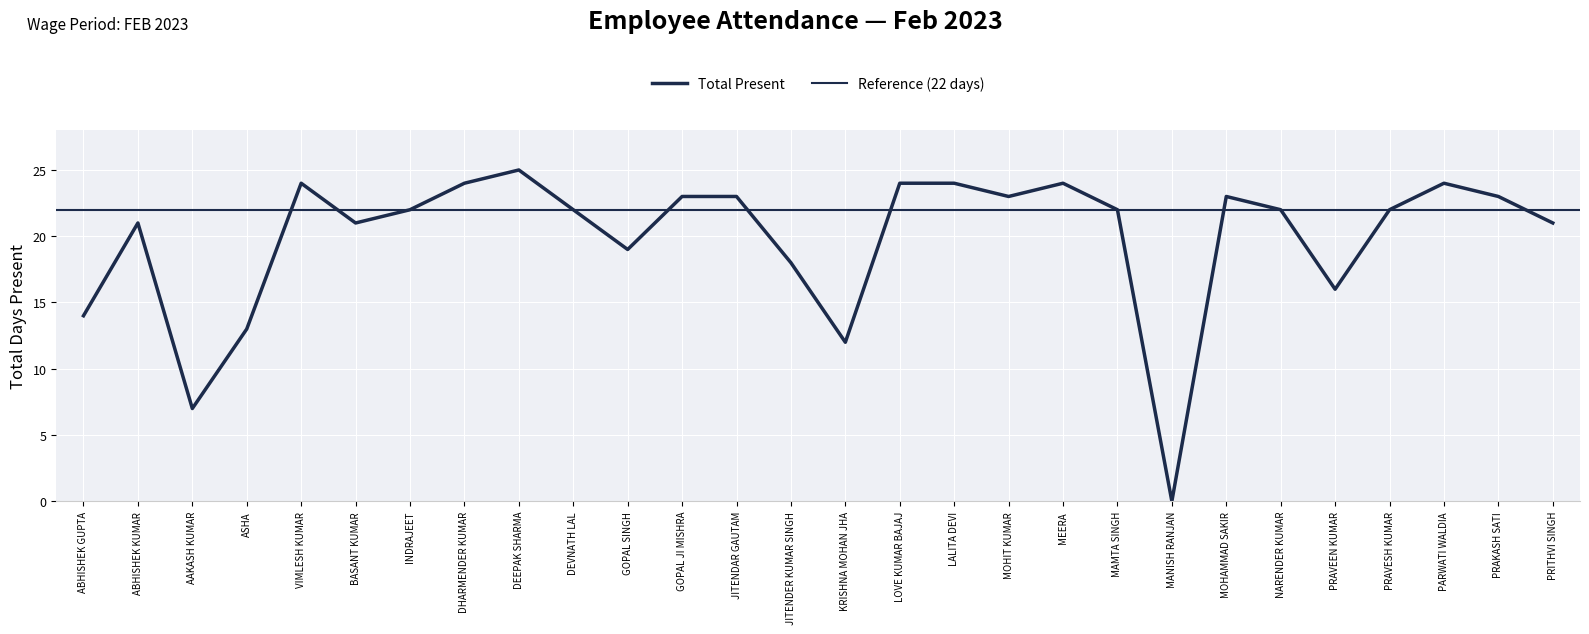

What is the difference between the maximum and second lowest values?

18